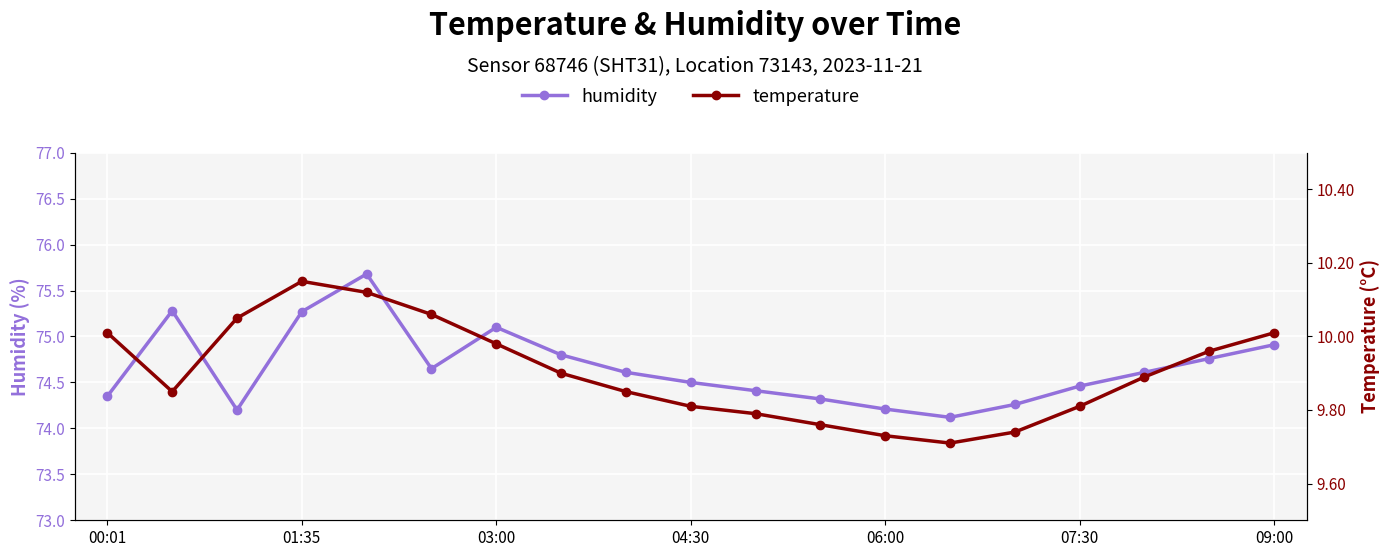

The temperature series shows 13.5 at 17. True or false?

False